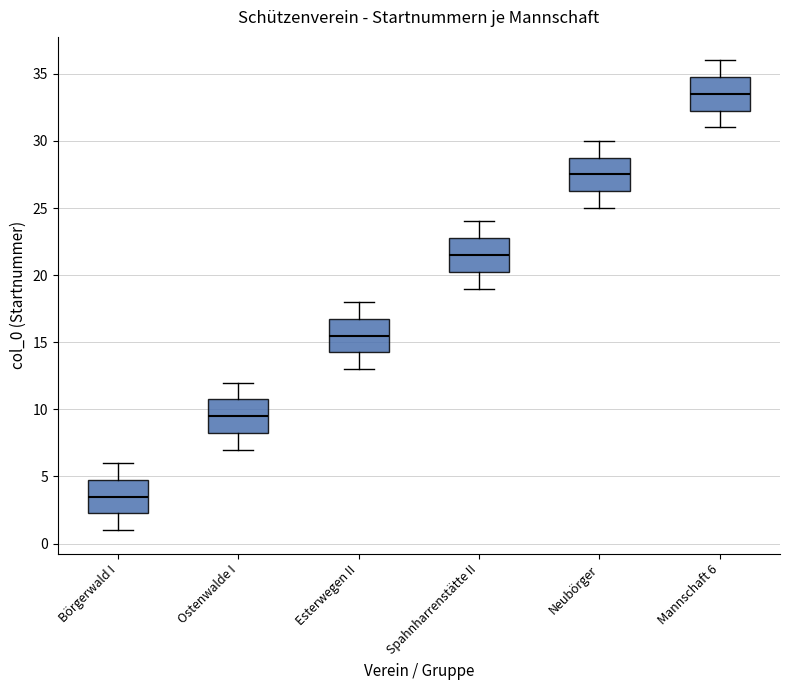

Reading left to right, read every box against the y-axis: the position of its median line, the range the box covers, and the ends of its whiskers. The values are not printed on the chart, so give them approximately, as read against the axis.

Börgerwald I: median 3.5, box 2.5 to 5.0, whiskers 1.0 to 6.0
Ostenwalde I: median 9.5, box 8.5 to 11.0, whiskers 7.0 to 12.0
Esterwegen II: median 15.5, box 14.5 to 17.0, whiskers 13.0 to 18.0
Spahnharrenstätte II: median 21.5, box 20.5 to 23.0, whiskers 19.0 to 24.0
Neubörger: median 27.5, box 26.5 to 29.0, whiskers 25.0 to 30.0
Mannschaft 6: median 33.5, box 32.5 to 35.0, whiskers 31.0 to 36.0